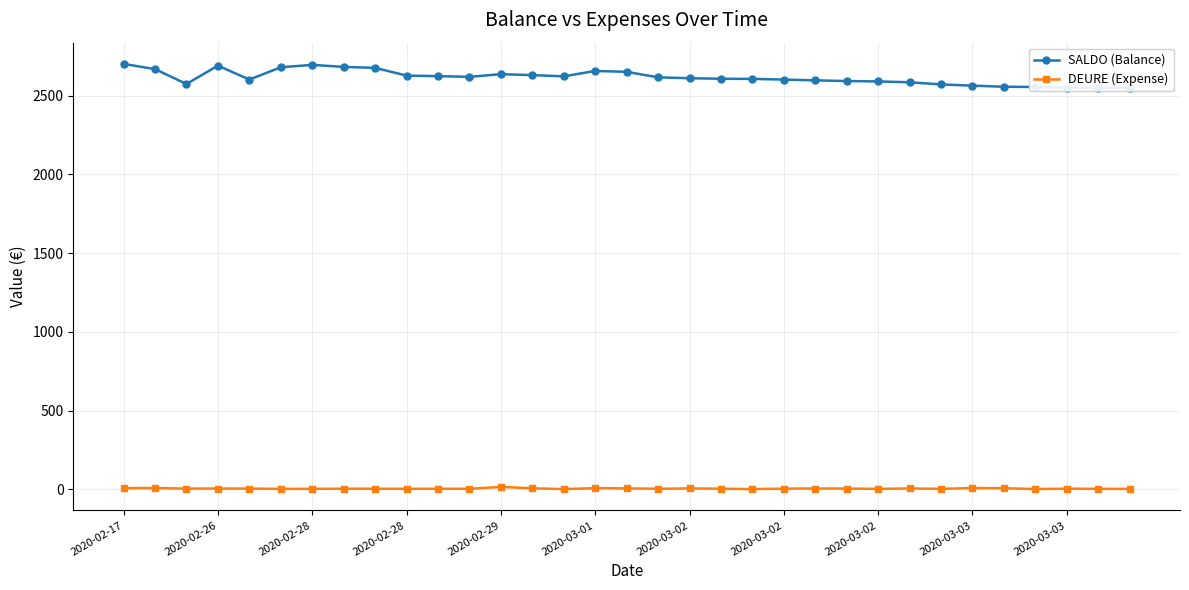

How many data points does each series have?

33